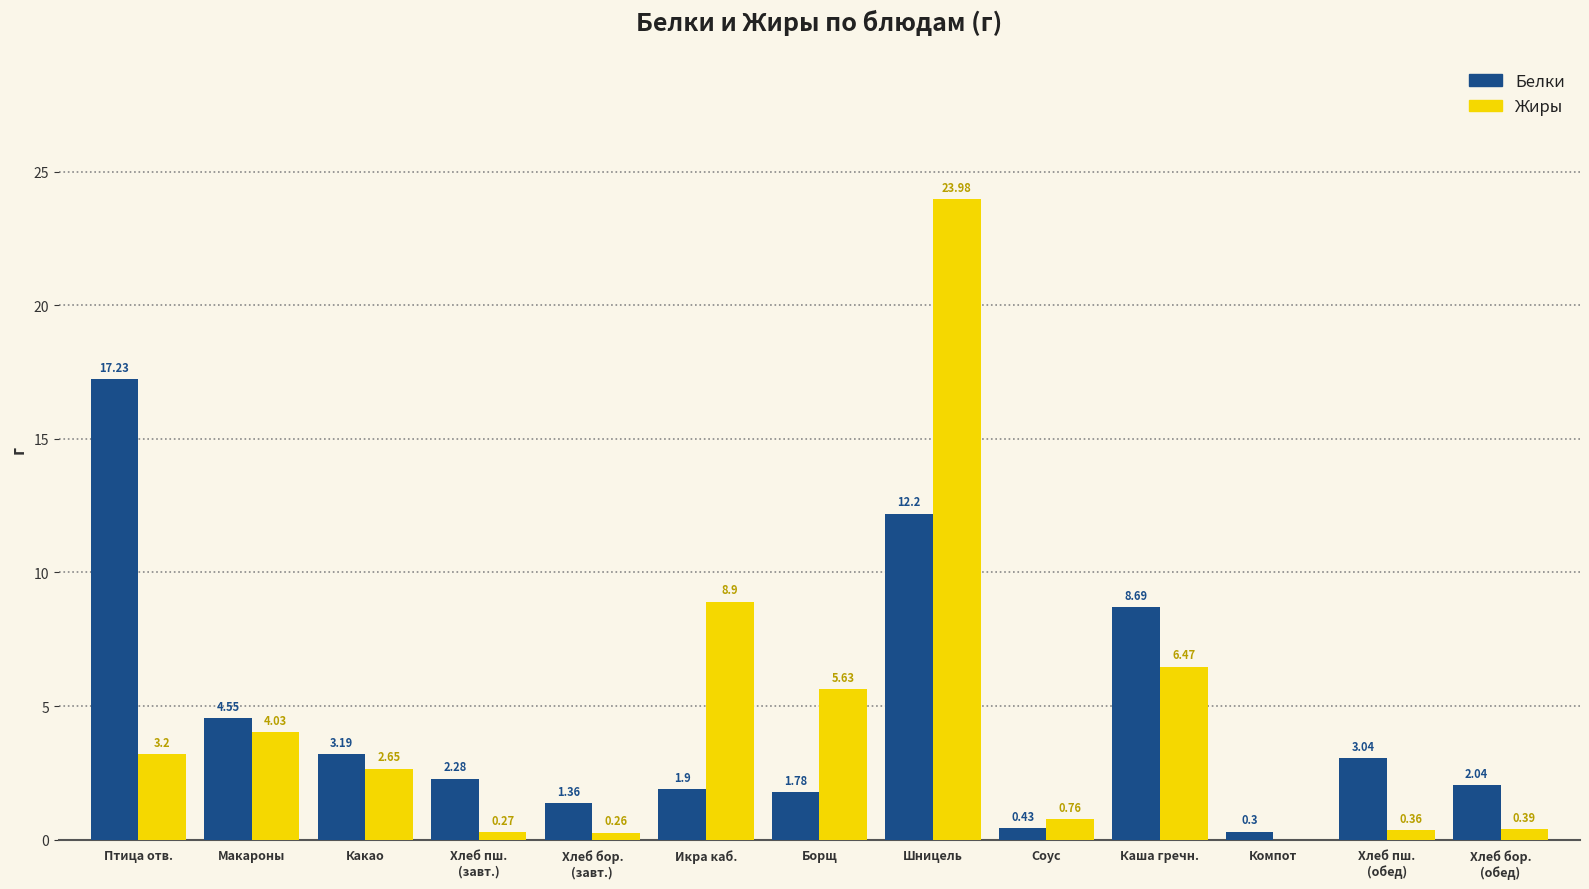

What is the sum of the Белки values at Икра каб. and Какао?

5.1